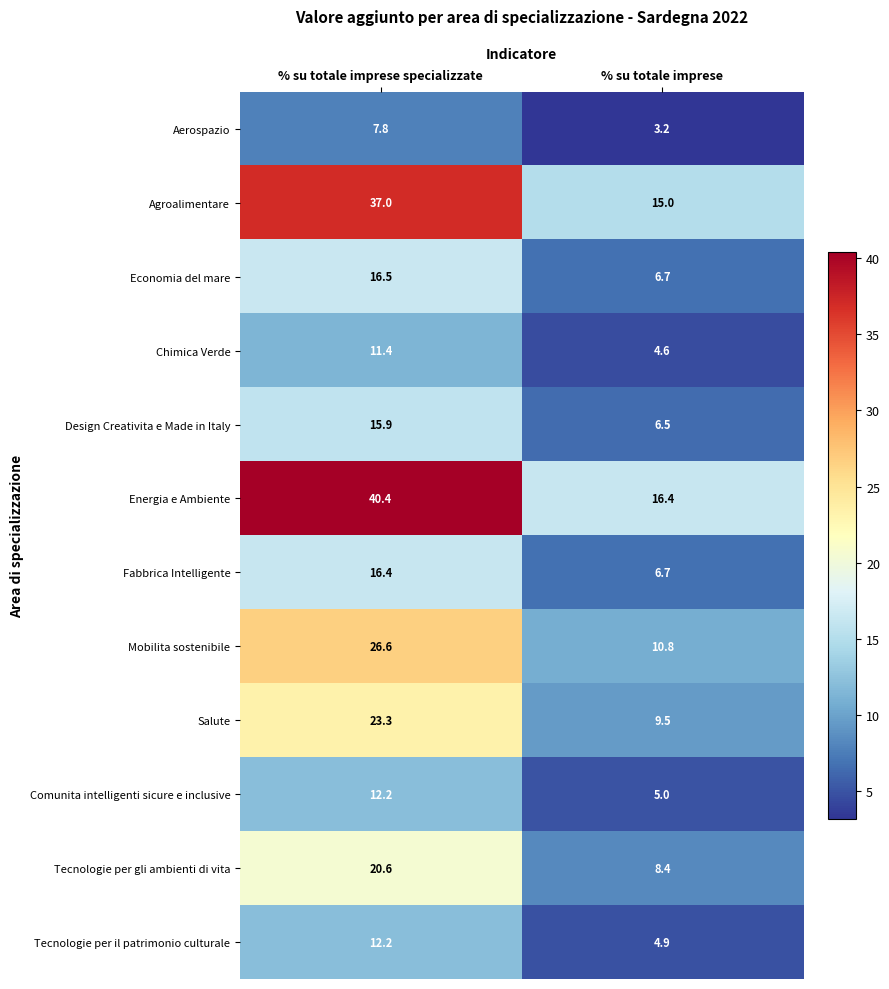

Reading right to left, extract all data points from this chart.

Aerospazio: 3.2	7.8
Agroalimentare: 15.0	37.0
Economia del mare: 6.7	16.5
Chimica Verde: 4.6	11.4
Design Creativita e Made in Italy: 6.5	15.9
Energia e Ambiente: 16.4	40.4
Fabbrica Intelligente: 6.7	16.4
Mobilita sostenibile: 10.8	26.6
Salute: 9.5	23.3
Comunita intelligenti sicure e inclusive: 5.0	12.2
Tecnologie per gli ambienti di vita: 8.4	20.6
Tecnologie per il patrimonio culturale: 4.9	12.2